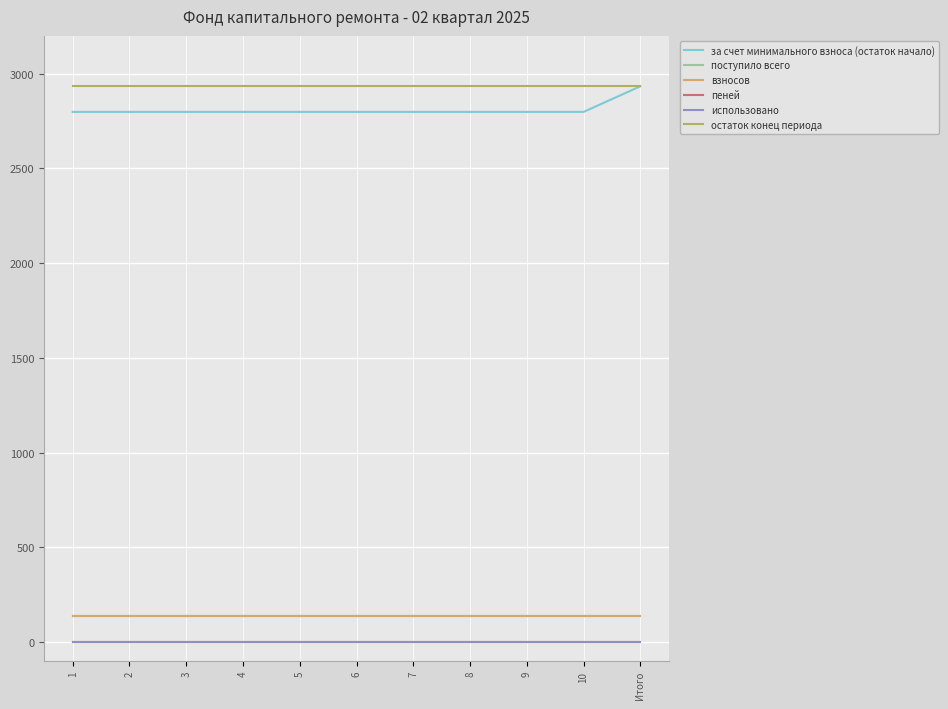

True or false: использовано has more than 1 points higher than both neighbors.

False